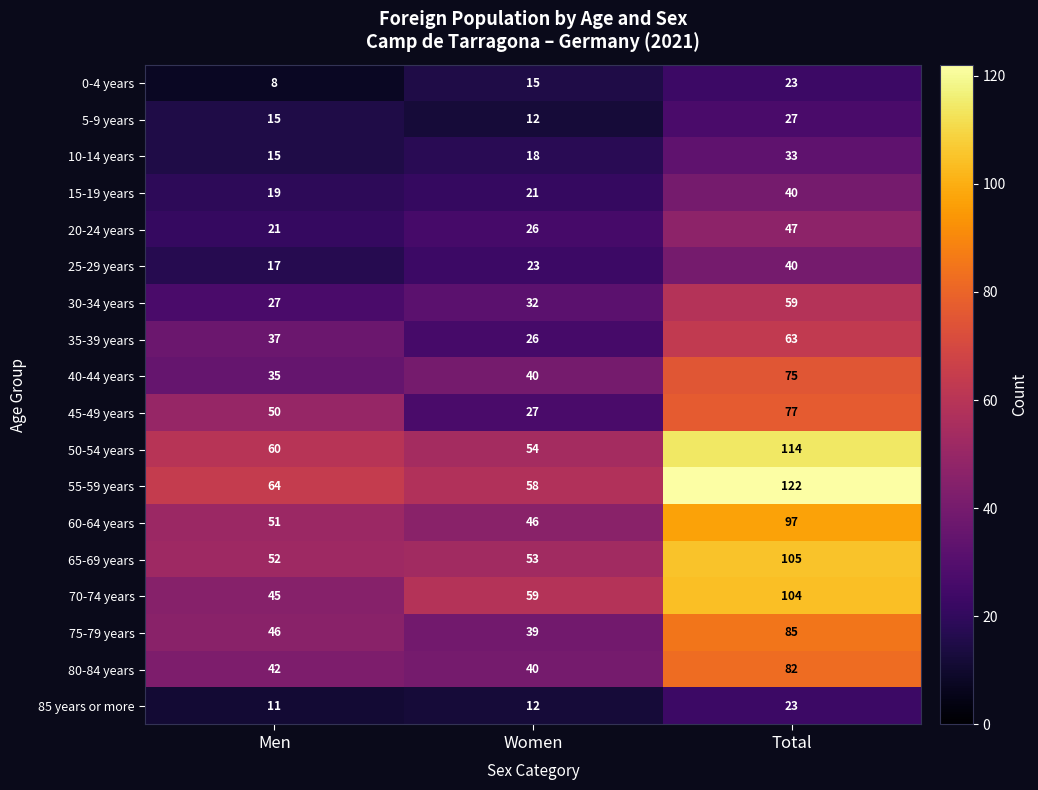

How many series are shown in this chart?

18